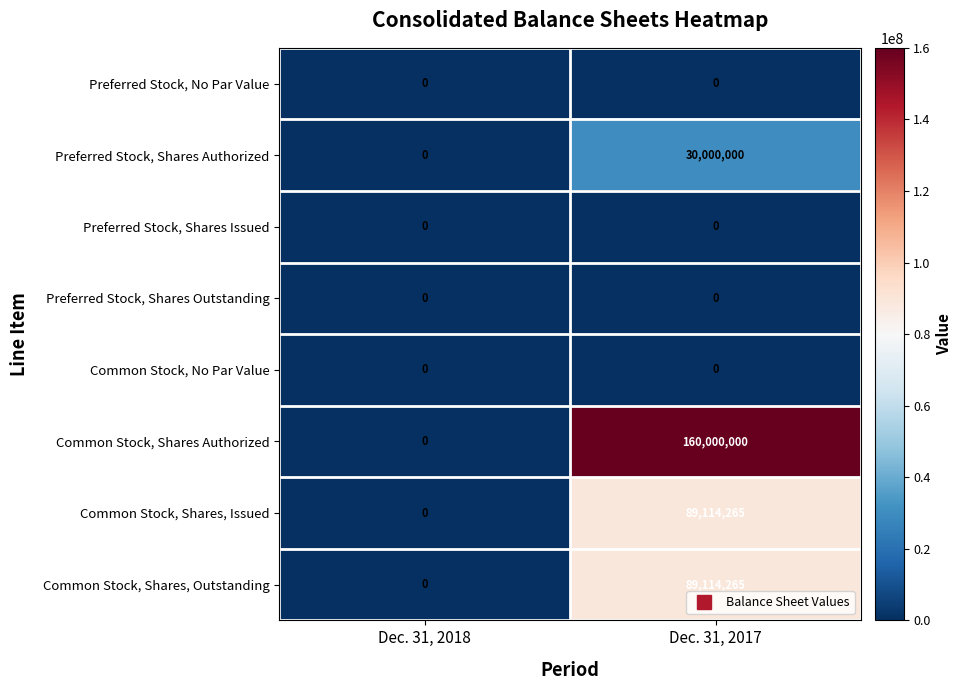

Count the number of data series in this chart.

8